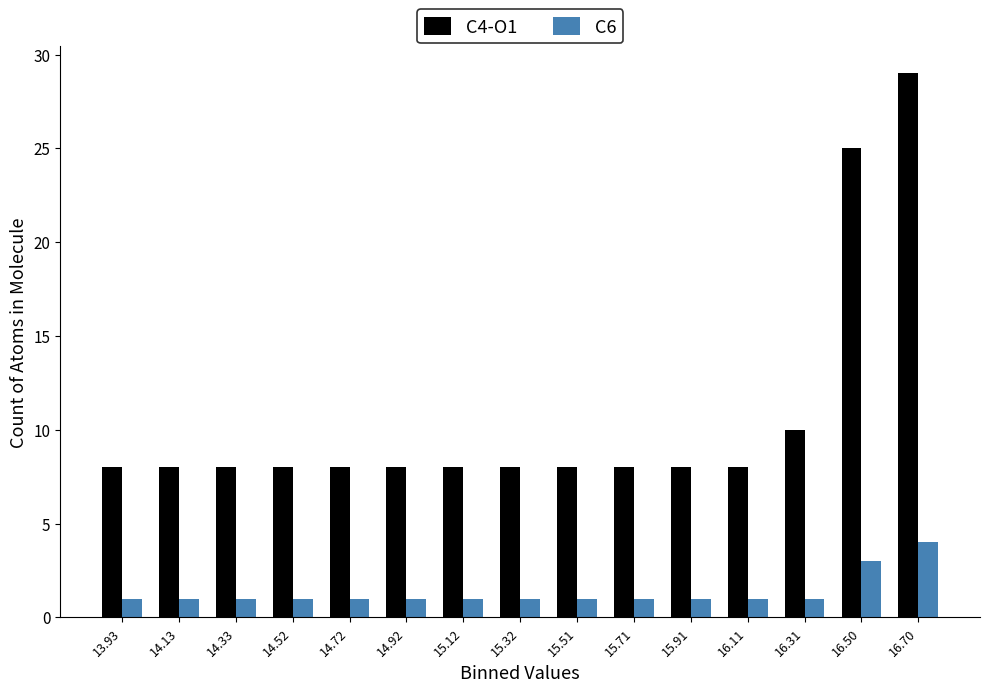

Reading left to right, extract all data points from this chart.

C4-O1: 8	8	8	8	8	8	8	8	8	8	8	8	10	25	29
C6: 1	1	1	1	1	1	1	1	1	1	1	1	1	3	4